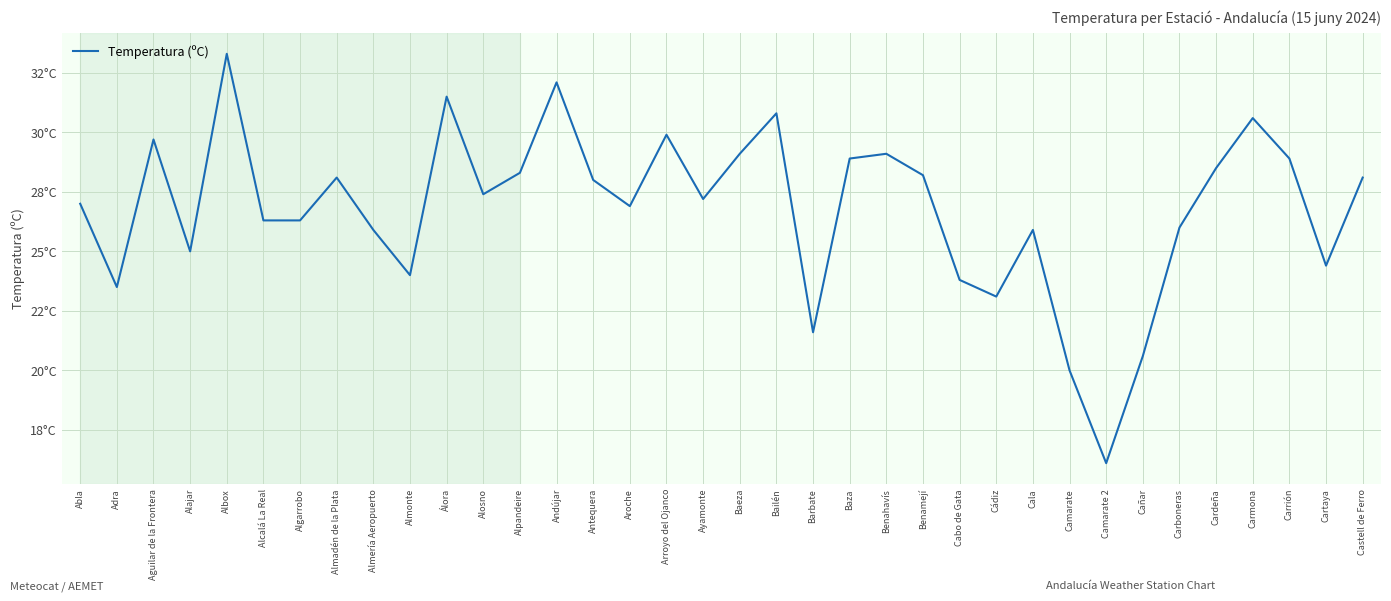

What is the change in value from Carmona to Cartaya?

-6.2